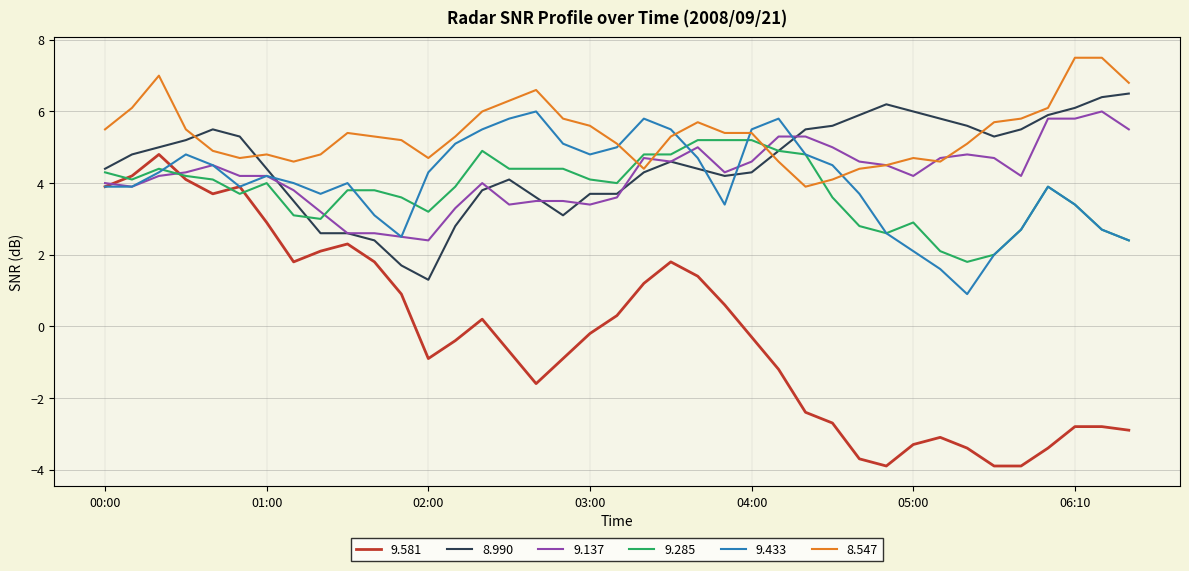

What is the greatest value displayed?

7.5